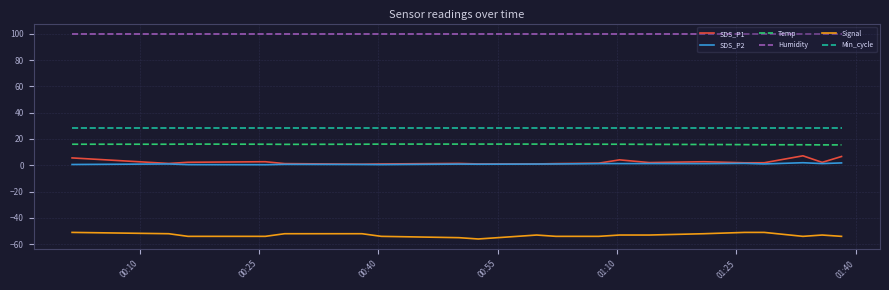

How many Signal values are between -54 and -52?

15